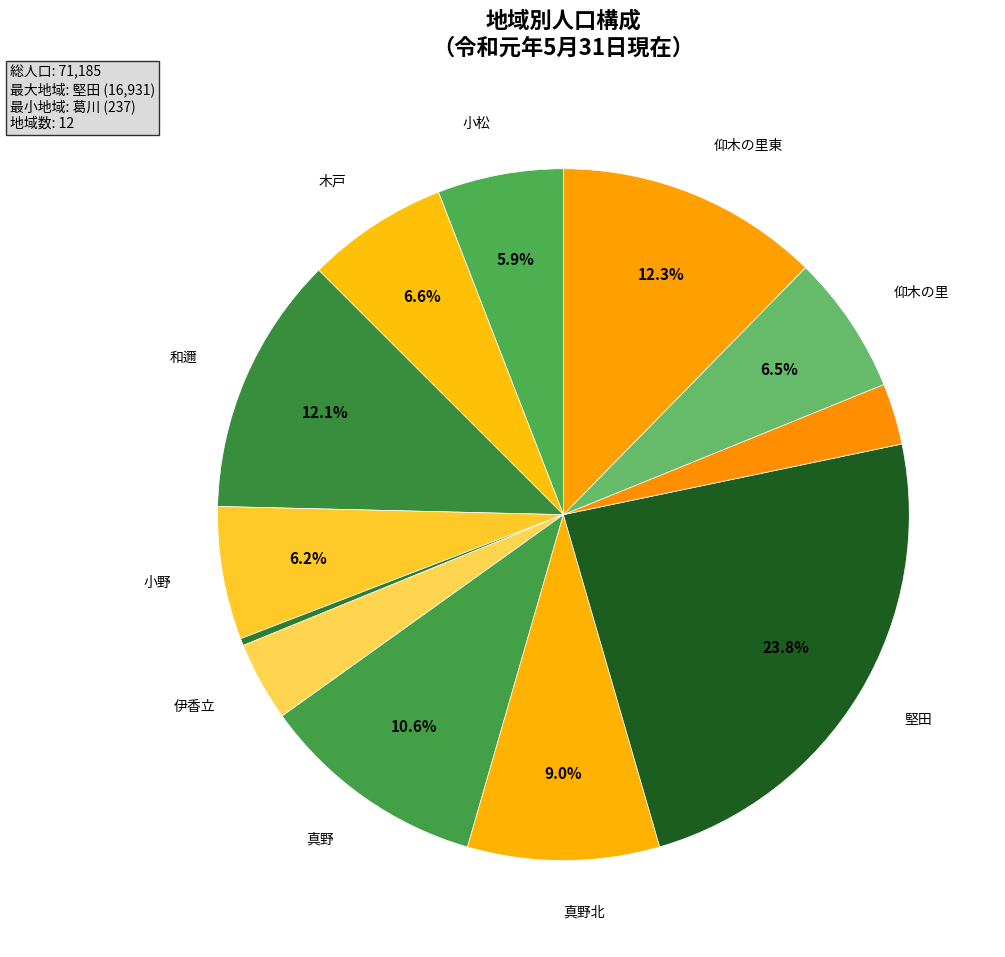

What is the largest slice in the pie chart?

堅田